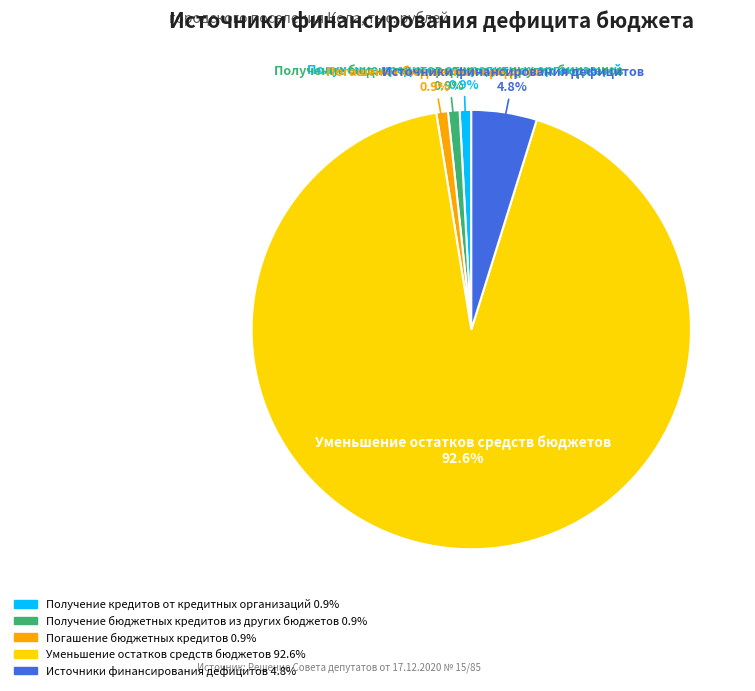

To the nearest percent, what is the average slice percentage?

20%